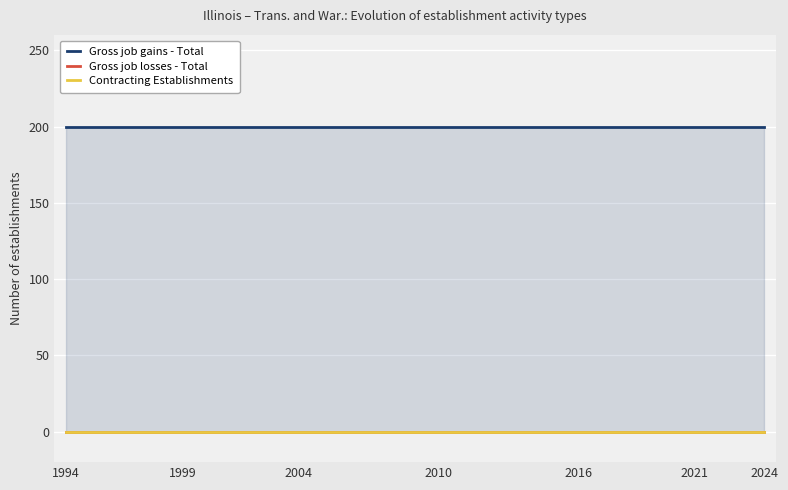

Which series has the widest spread of values?

Gross job gains - Total